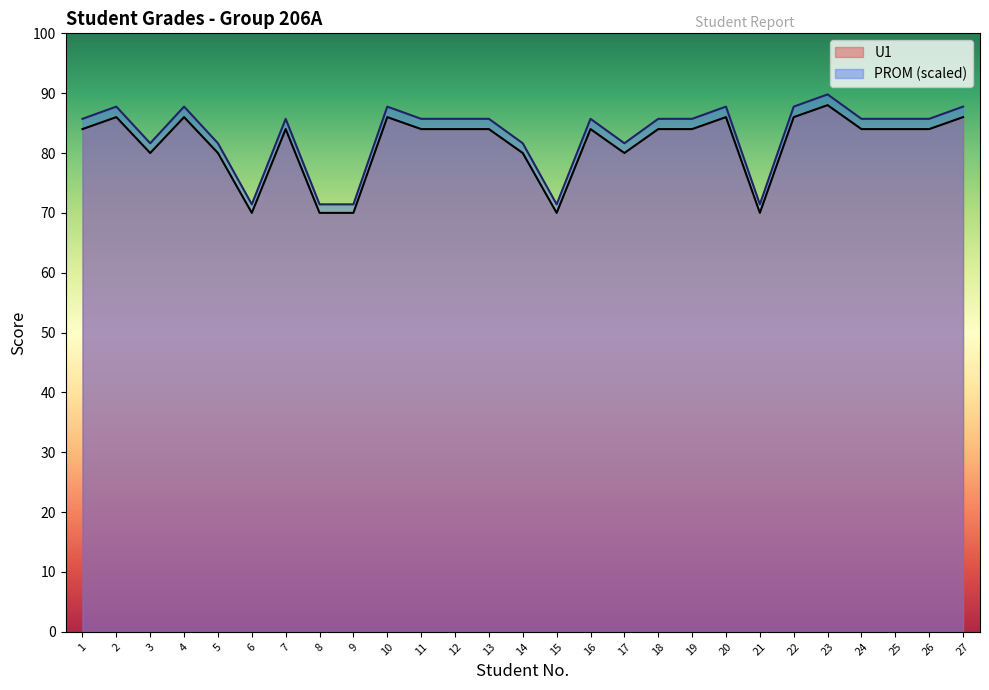

What are all the series names shown in the legend?

U1, PROM (scaled)